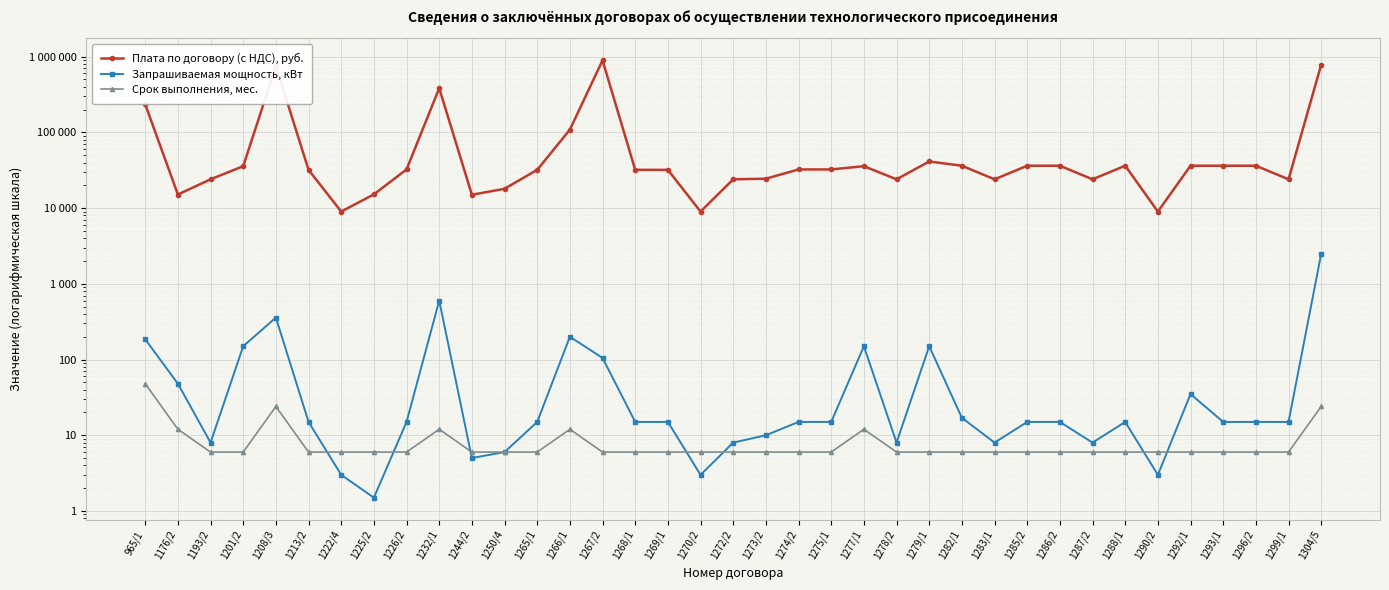

True or false: Запрашиваемая мощность, кВт has more than 0 interior local peaks.

True